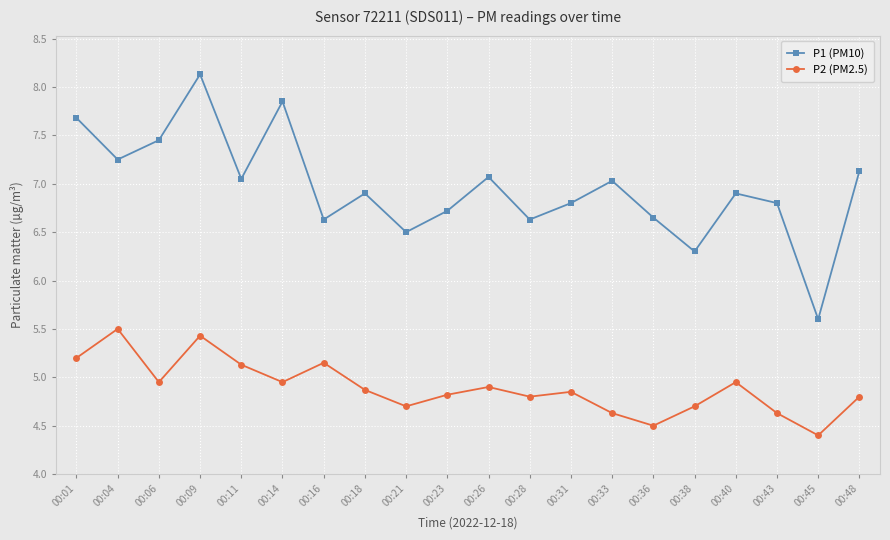

Where does the P1 (PM10) series first go above 6?

00:01